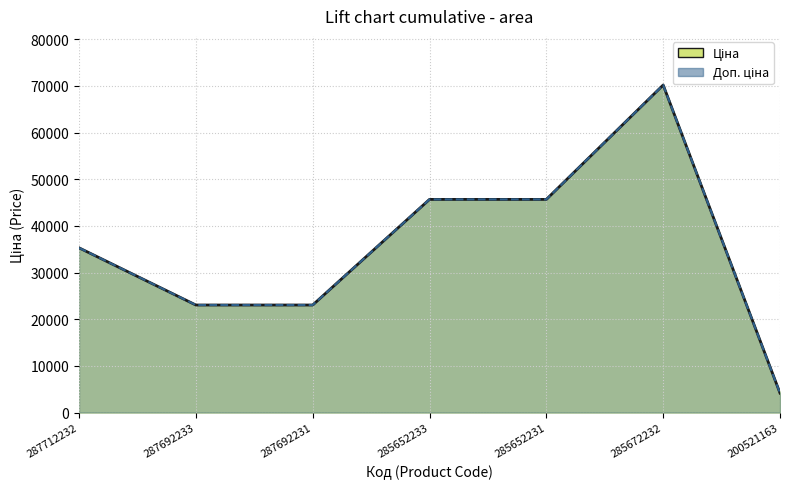

Is the value of Ціна at 287692231 greater than the value of Доп. ціна at 285652231?

No